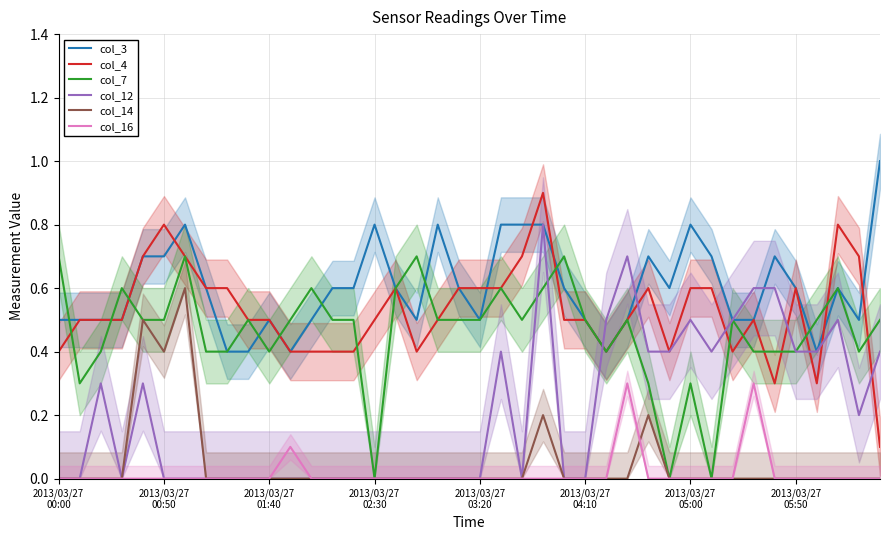

What is the difference between the col_3 values at 17 and 14?

0.1